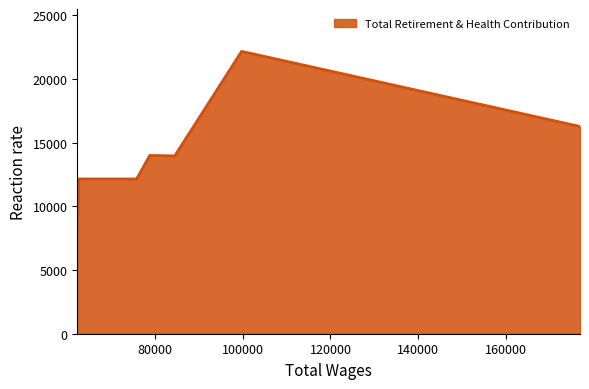

What is the smallest value displayed?

8096.0